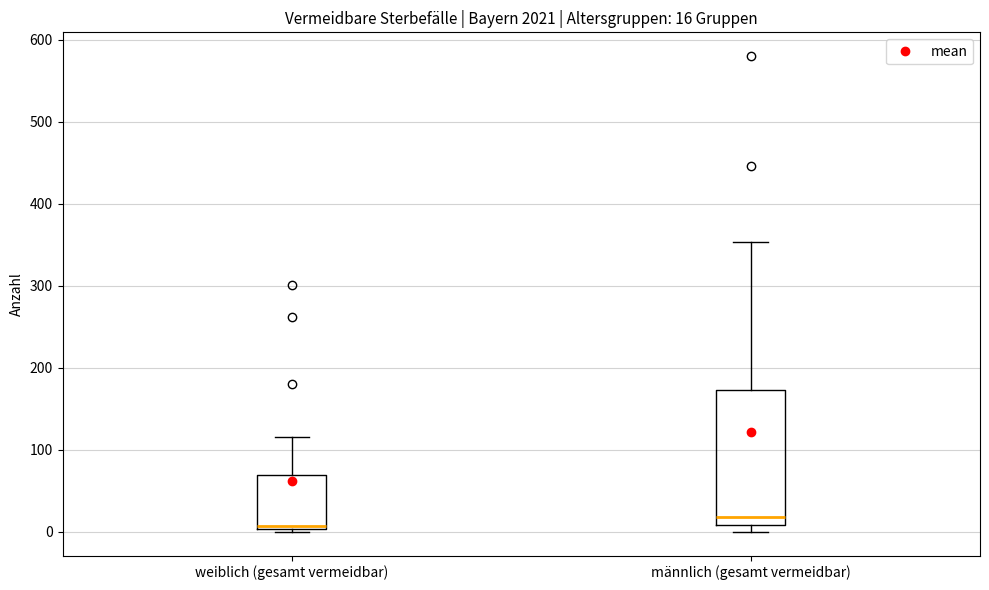

Which box has the highest median line?

männlich (gesamt vermeidbar)